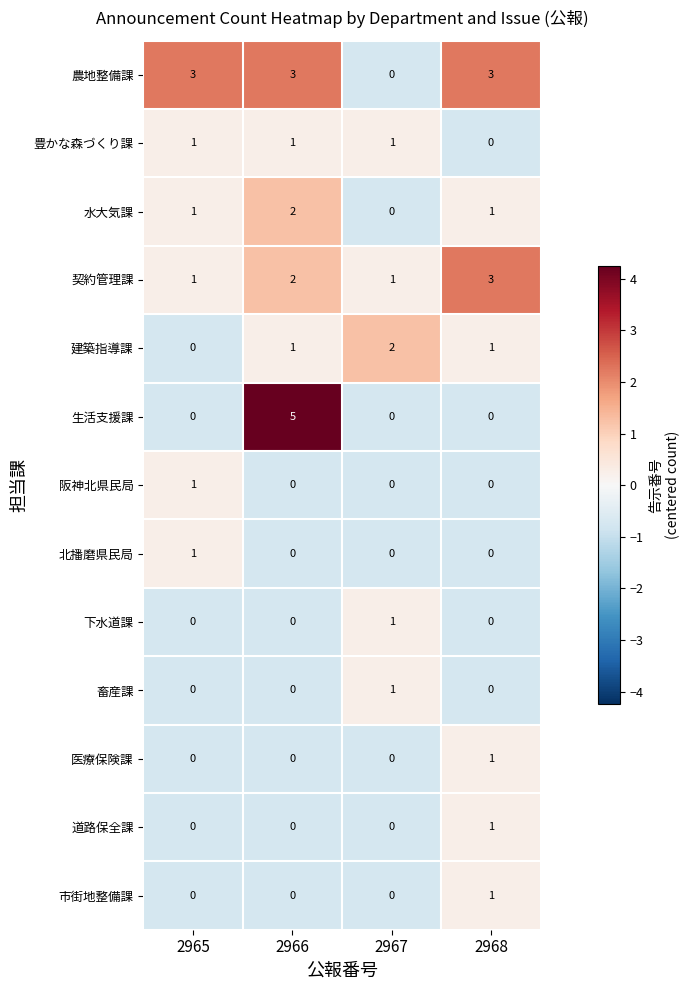

Which series has the widest spread of values?

生活支援課